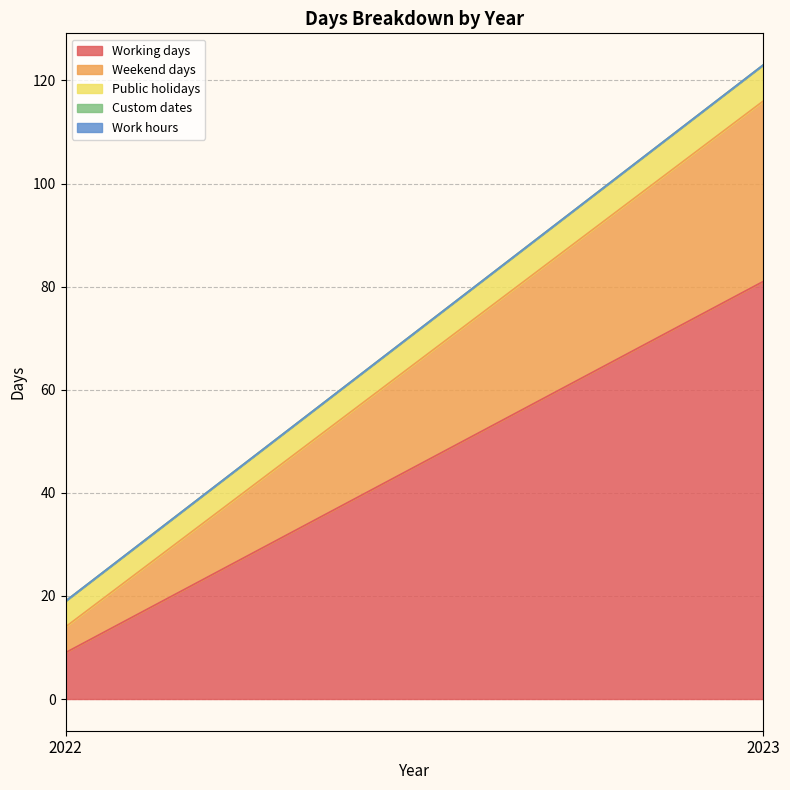

Which series has the largest range (max minus min)?

Working days